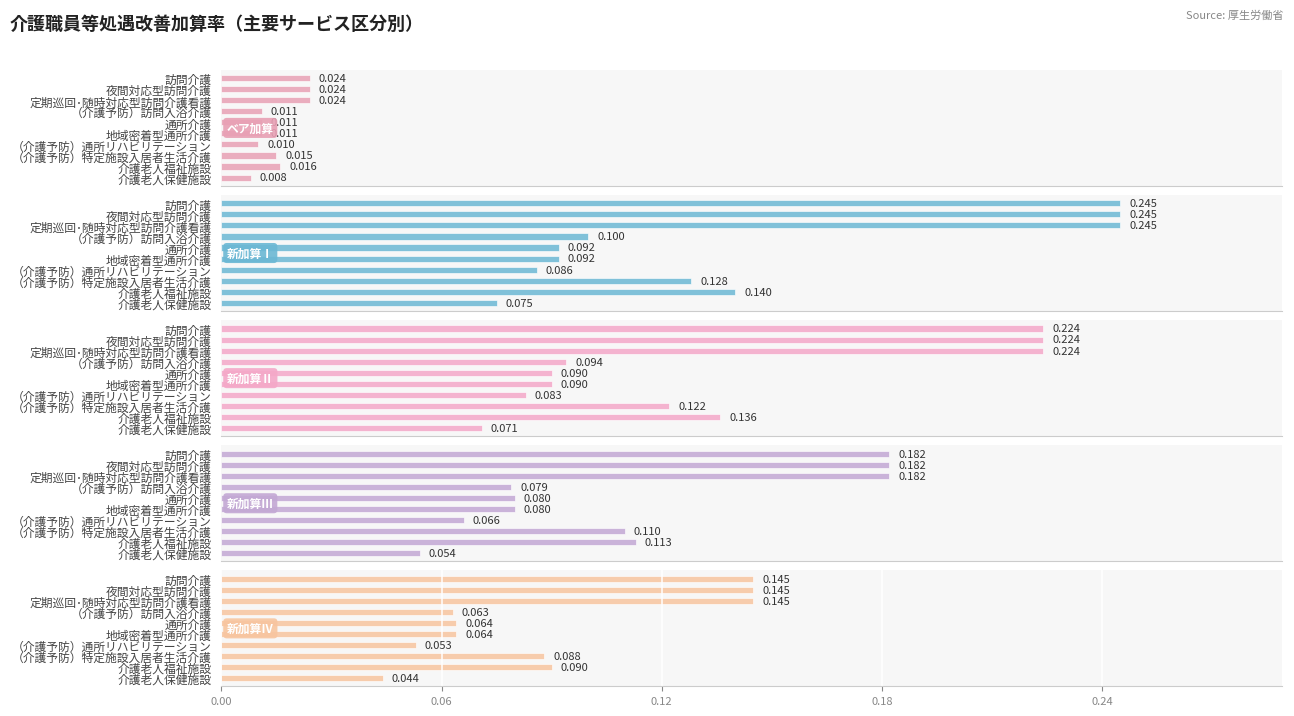

What value does the 新加算Ⅰ series have at （介護予防）特定施設入居者生活介護?

0.1